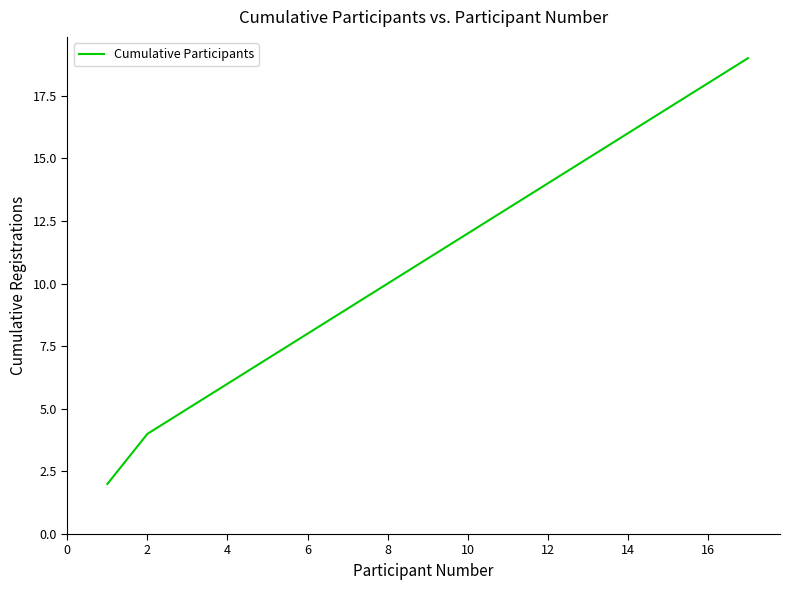

How many lines are shown in the chart?

1